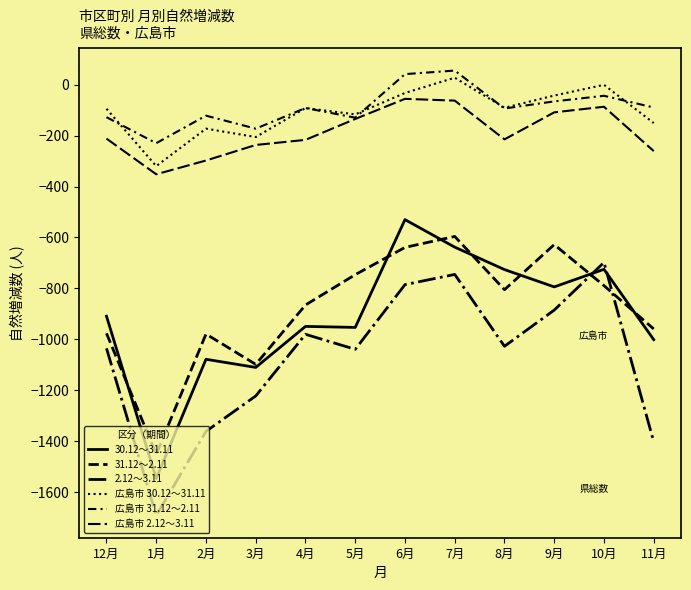

Reading left to right, what are all the values shown in this chart?

30.12～31.11: -909	-1546	-1078	-1110	-949	-953	-530	-638	-726	-794	-725	-1001
31.12～2.11: -976	-1451	-979	-1098	-865	-746	-639	-596	-805	-628	-789	-959
2.12～3.11: -1035	-1691	-1361	-1222	-980	-1039	-785	-745	-1027	-885	-698	-1402
広島市 30.12～31.11: -95	-320	-173	-206	-92	-117	-33	27	-91	-43	-1	-151
広島市 31.12～2.11: -128	-230	-122	-173	-92	-130	41	55	-94	-66	-44	-90
広島市 2.12～3.11: -212	-352	-298	-237	-217	-135	-56	-63	-215	-109	-87	-261